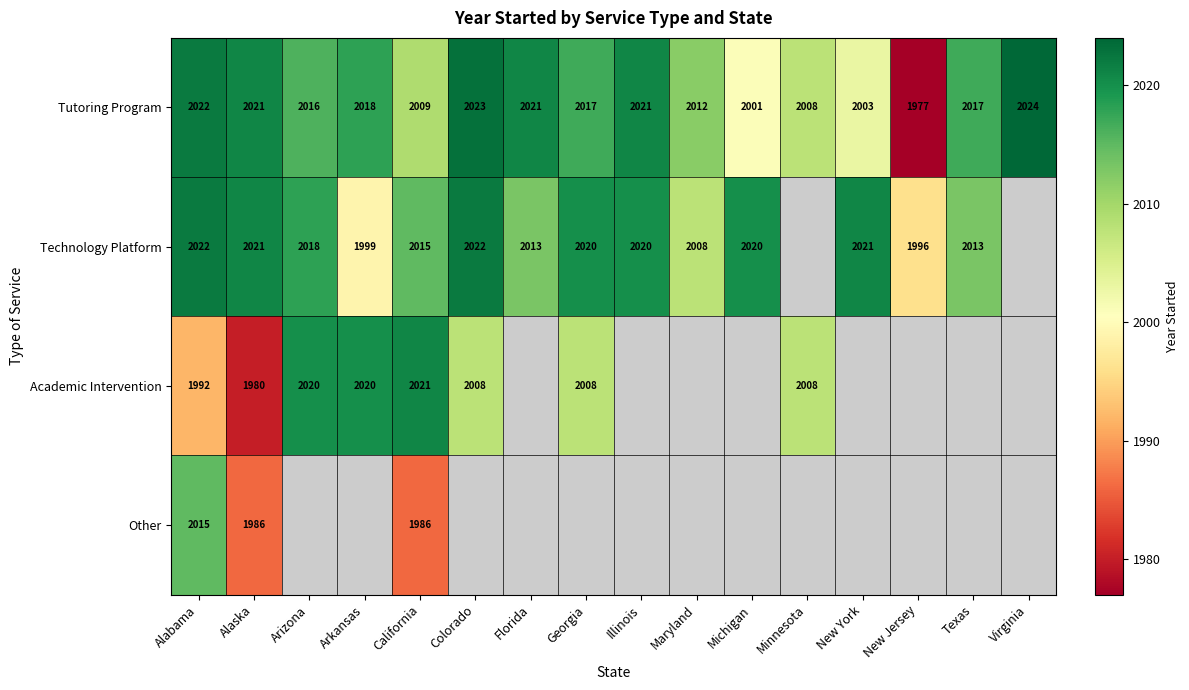

Read the Tutoring Program value at Illinois, to the nearest 10.

2020